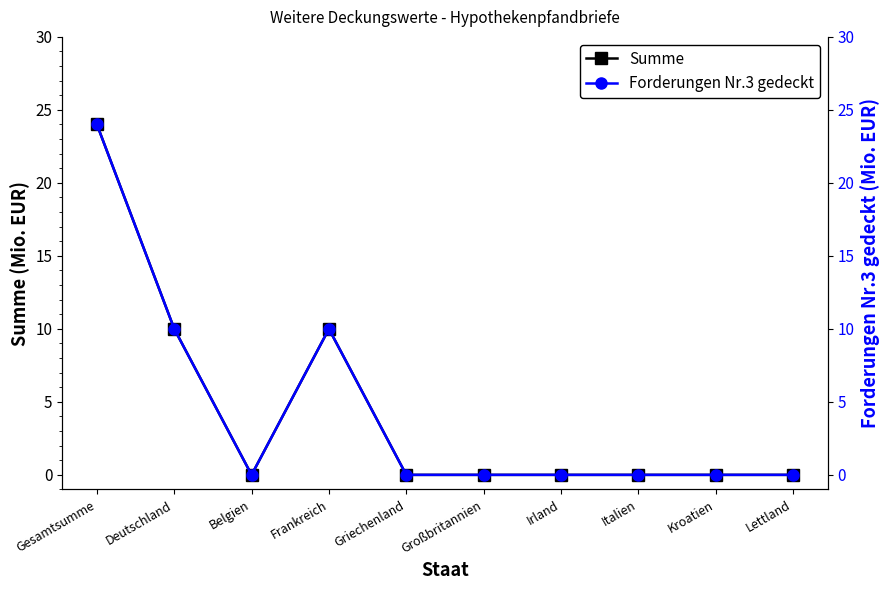

What is the difference between the second highest and second lowest values in the Summe series?

10